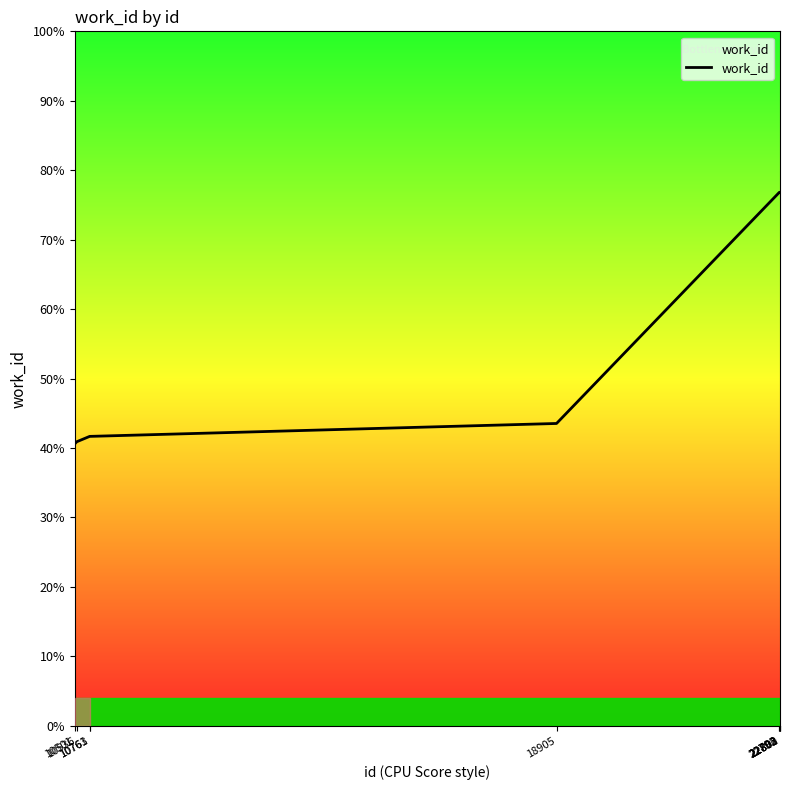

Does the chart have visible grid lines?

No